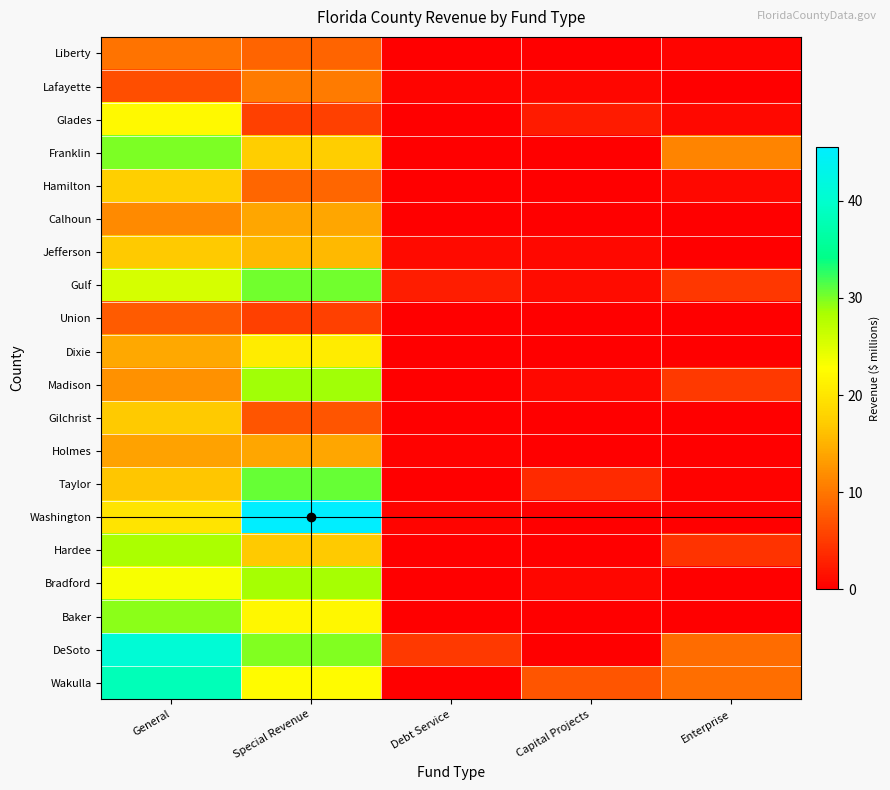

At how many categories does at least one series exceed 44?

1